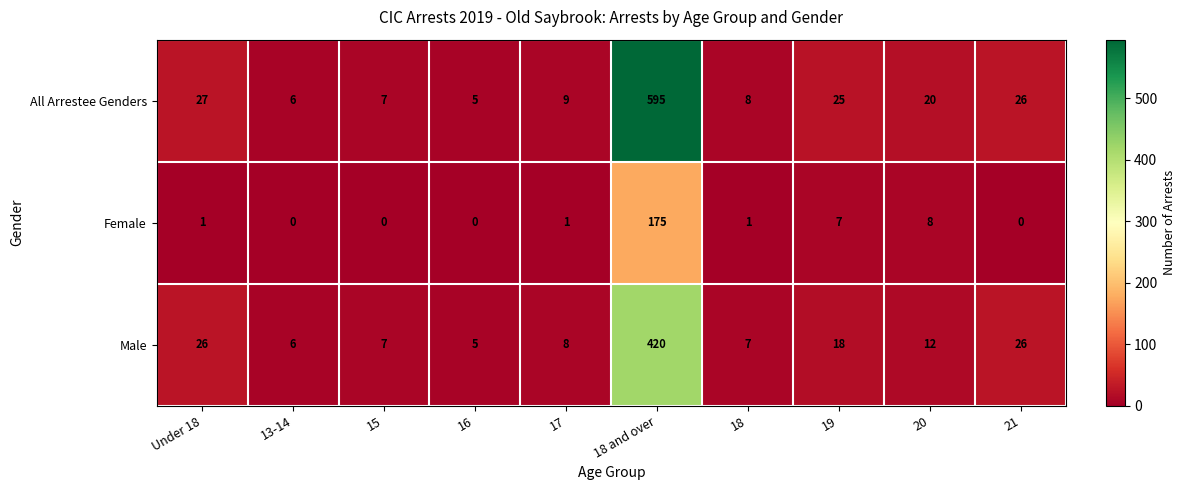

At 18 and over, list the series in order from largest to smallest.

All Arrestee Genders, Male, Female